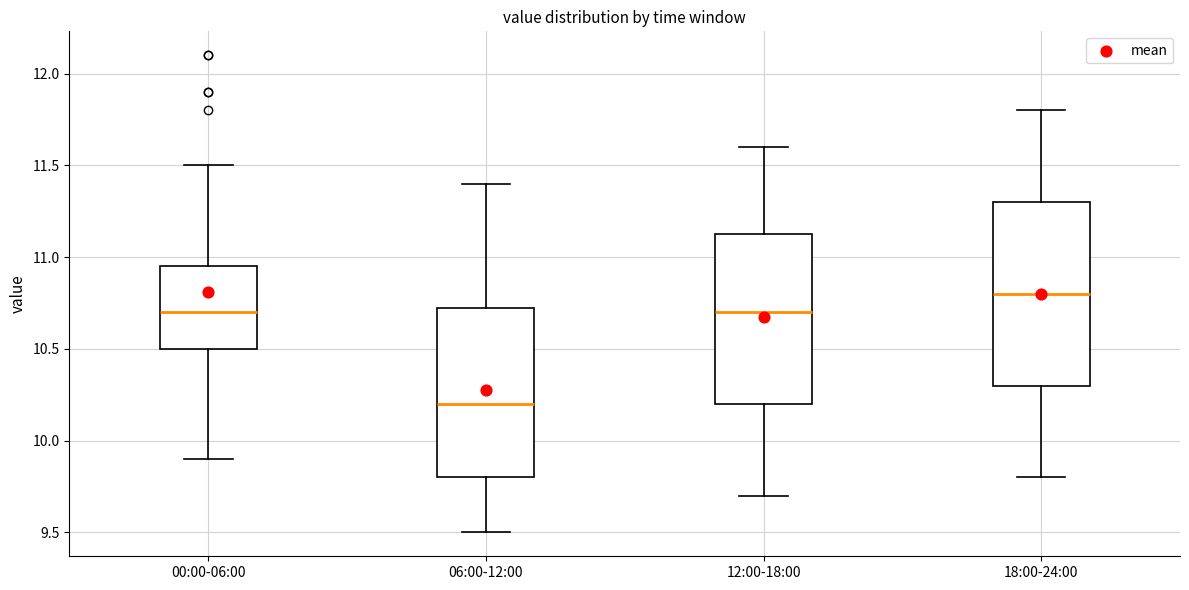

Reading left to right, read every box against the y-axis: the position of its median line, the range the box covers, and the ends of its whiskers. The values are not printed on the chart, so give them approximately, as read against the axis.

00:00-06:00: median 10.70, box 10.50 to 10.95, whiskers 9.90 to 11.50
06:00-12:00: median 10.20, box 9.80 to 10.75, whiskers 9.50 to 11.40
12:00-18:00: median 10.70, box 10.20 to 11.15, whiskers 9.70 to 11.60
18:00-24:00: median 10.80, box 10.30 to 11.30, whiskers 9.80 to 11.80